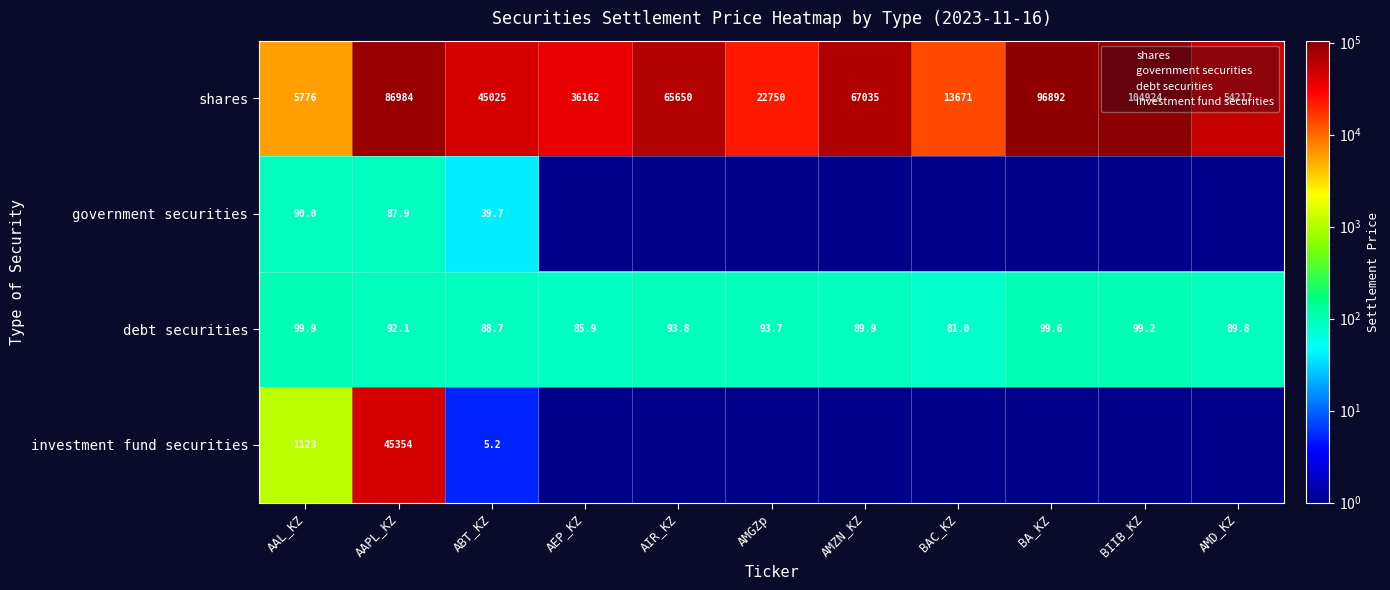

Count the number of categories in the chart.

11